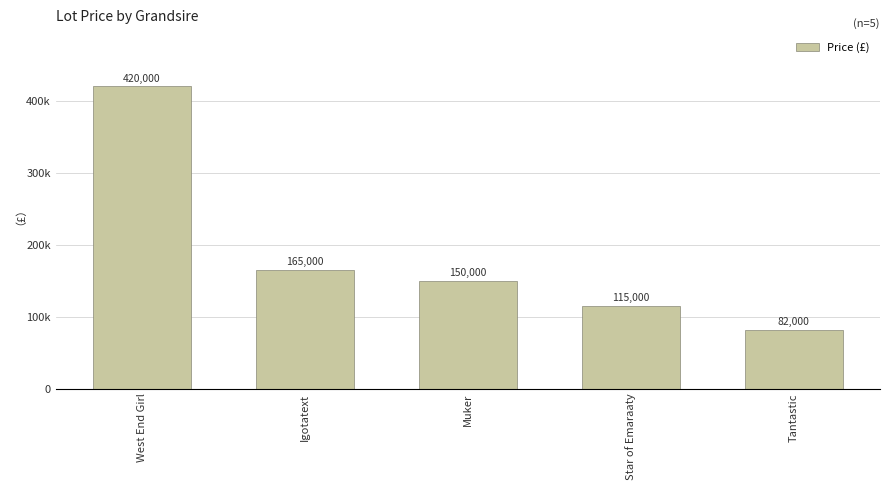

What is the average value?

186400